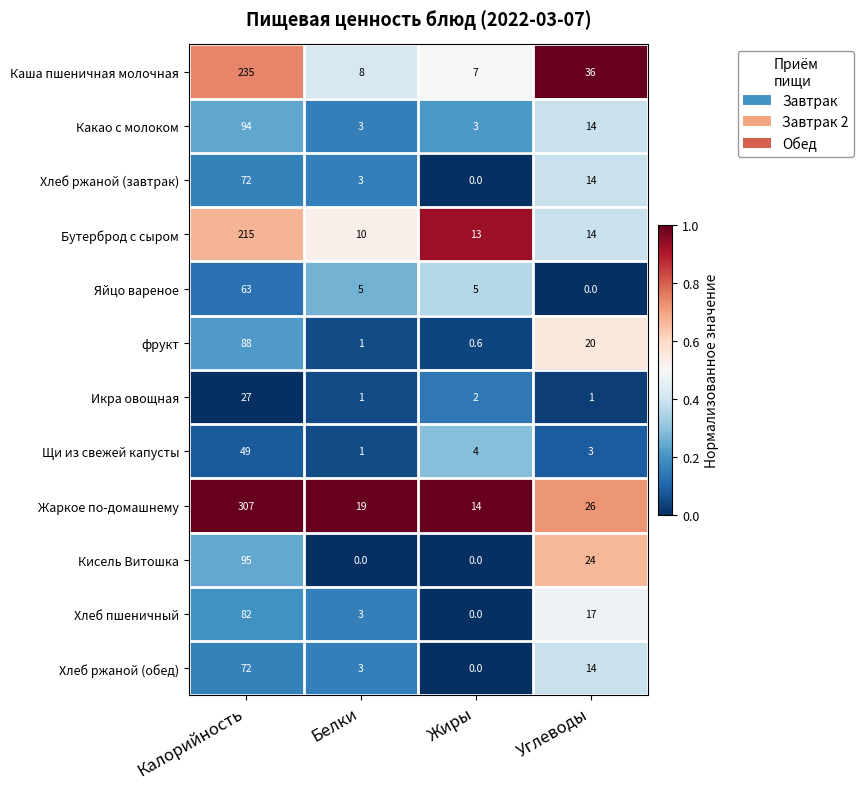

What is the sum of all Каша пшеничная молочная values?

286.0